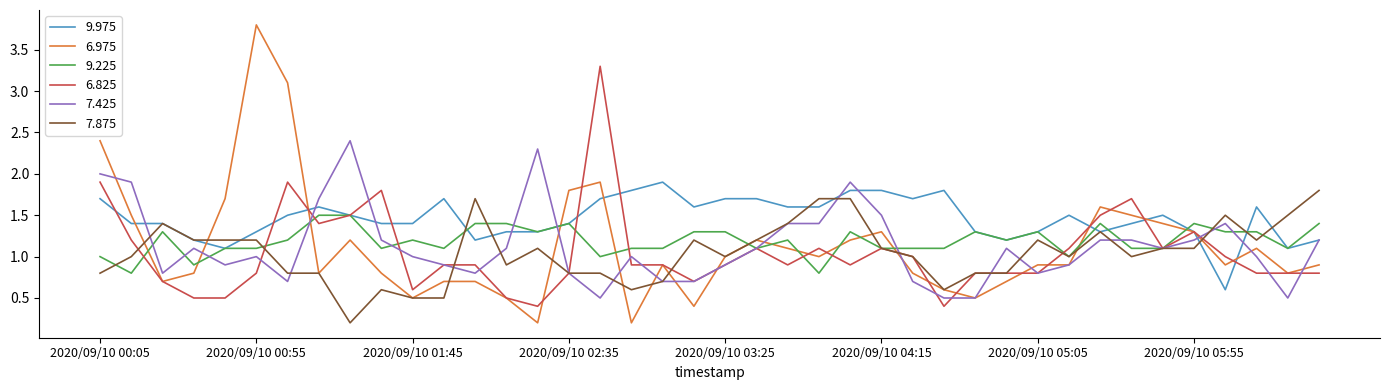

What is the highest value of the 9.975 series?

1.9